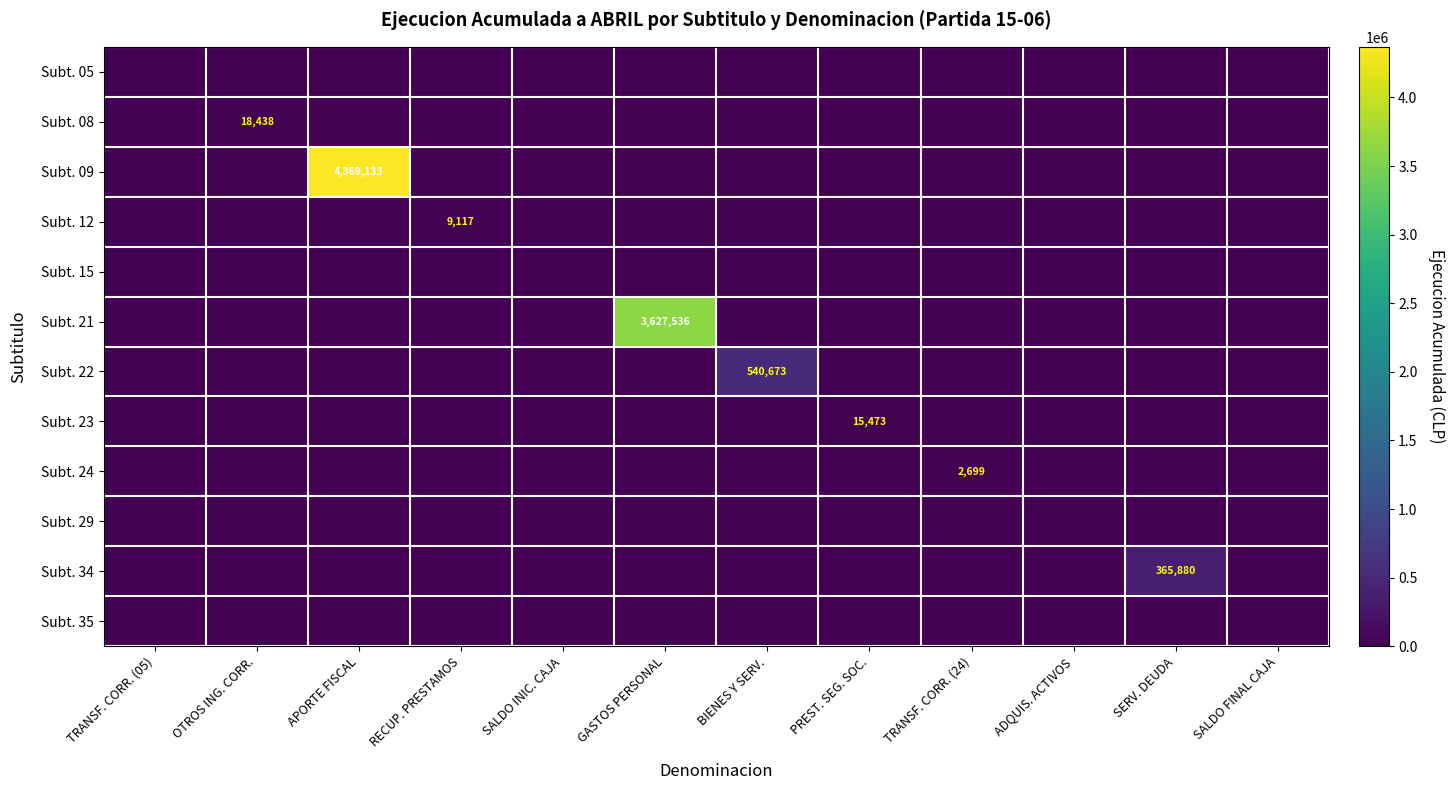

The Subt. 24 series shows 1476 at TRANSF. CORR. (24). True or false?

False